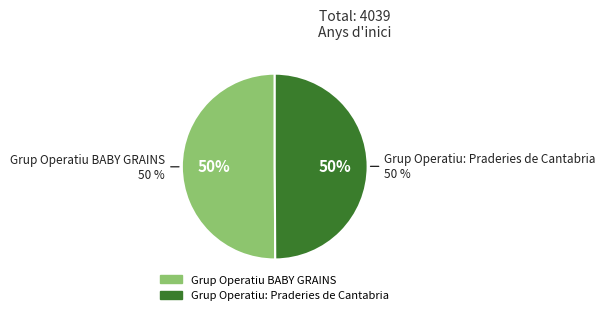

Between Grup Operatiu BABY GRAINS and Grup Operatiu: Praderies de Cantabria, which is larger?

Grup Operatiu BABY GRAINS